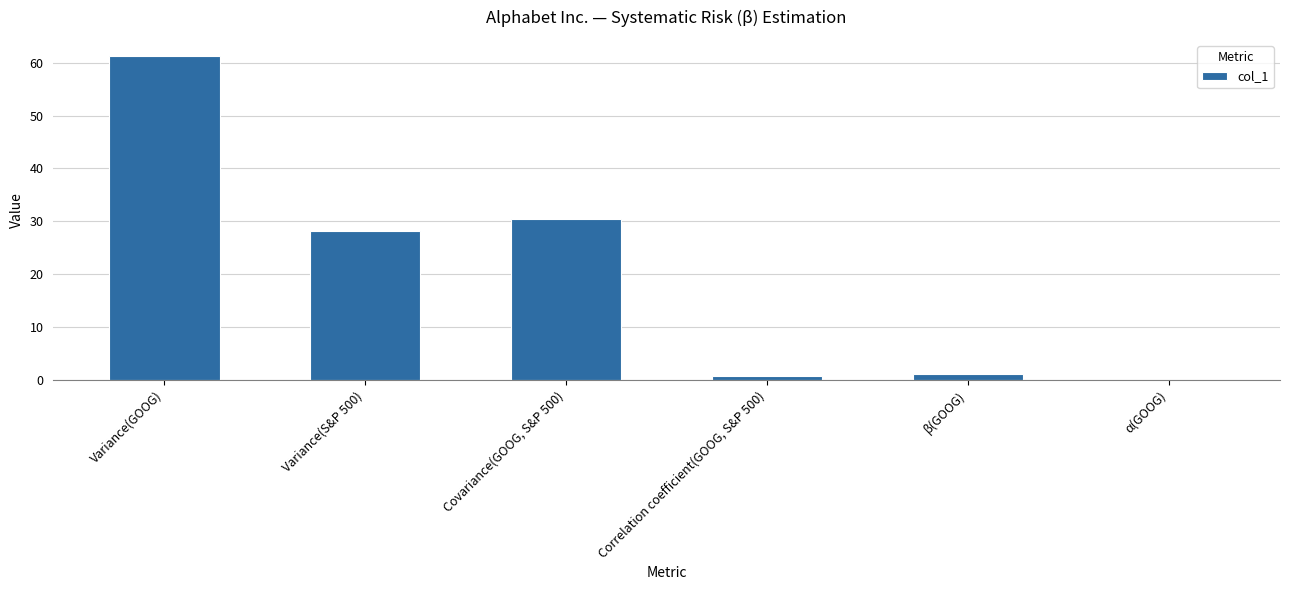

True or false: the data shows 10.8 at Covariance(GOOG, S&P 500).

False